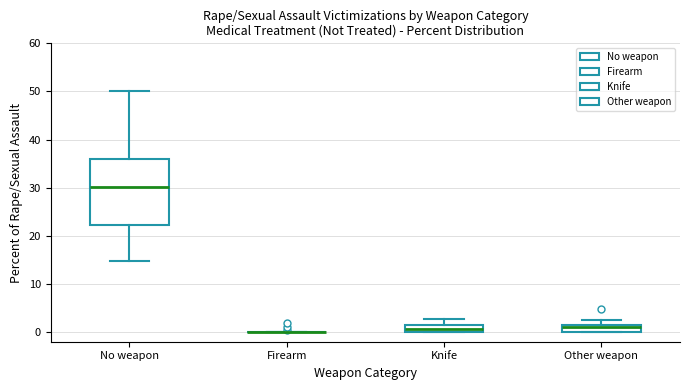

Where is the upper edge of the box for Knife on the y-axis? The values are not printed on the chart, so give them approximately, as read against the axis.

1